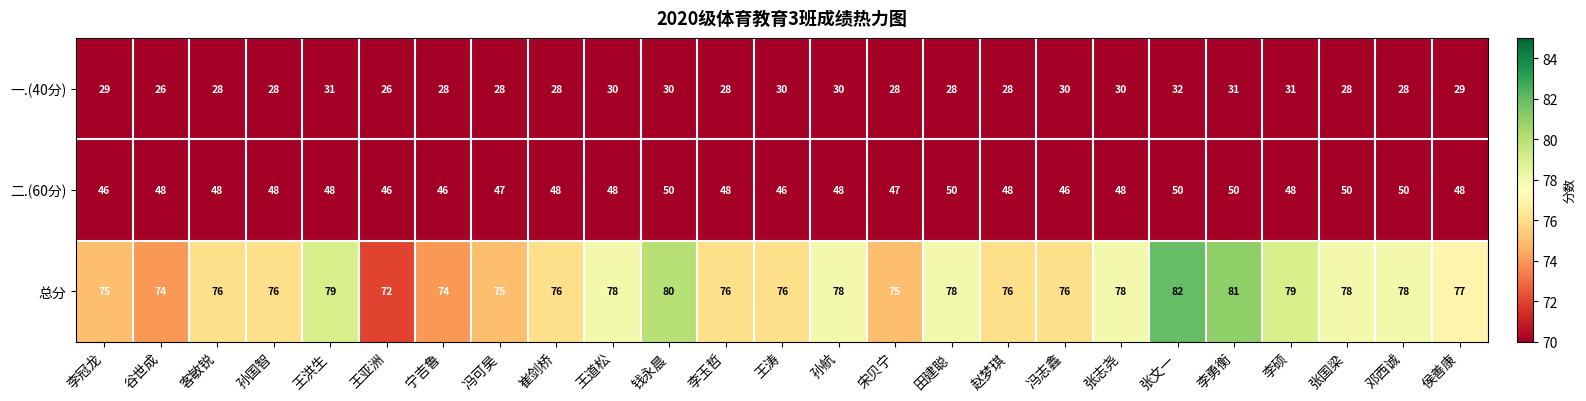

List the series in order of their overall mean, highest first.

总分, 二.(60分), 一.(40分)